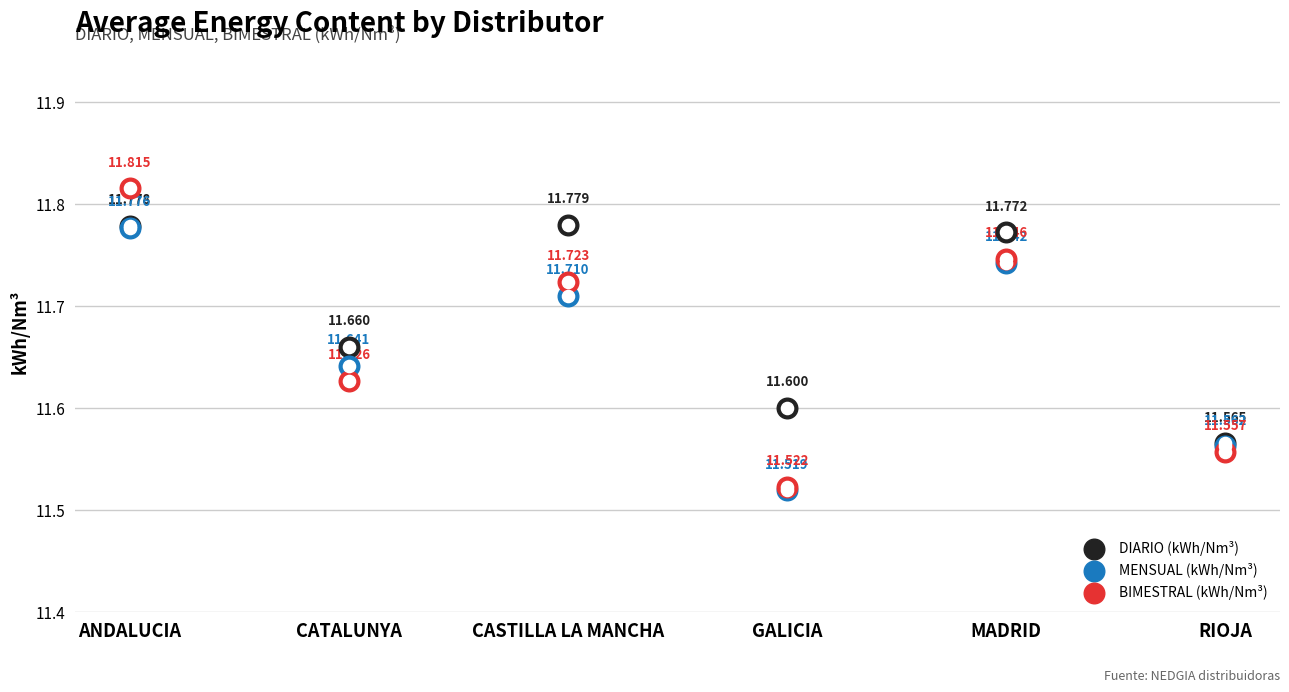

Is the value of DIARIO (kWh/Nm³) at CATALUNYA greater than the value of MENSUAL (kWh/Nm³) at RIOJA?

Yes